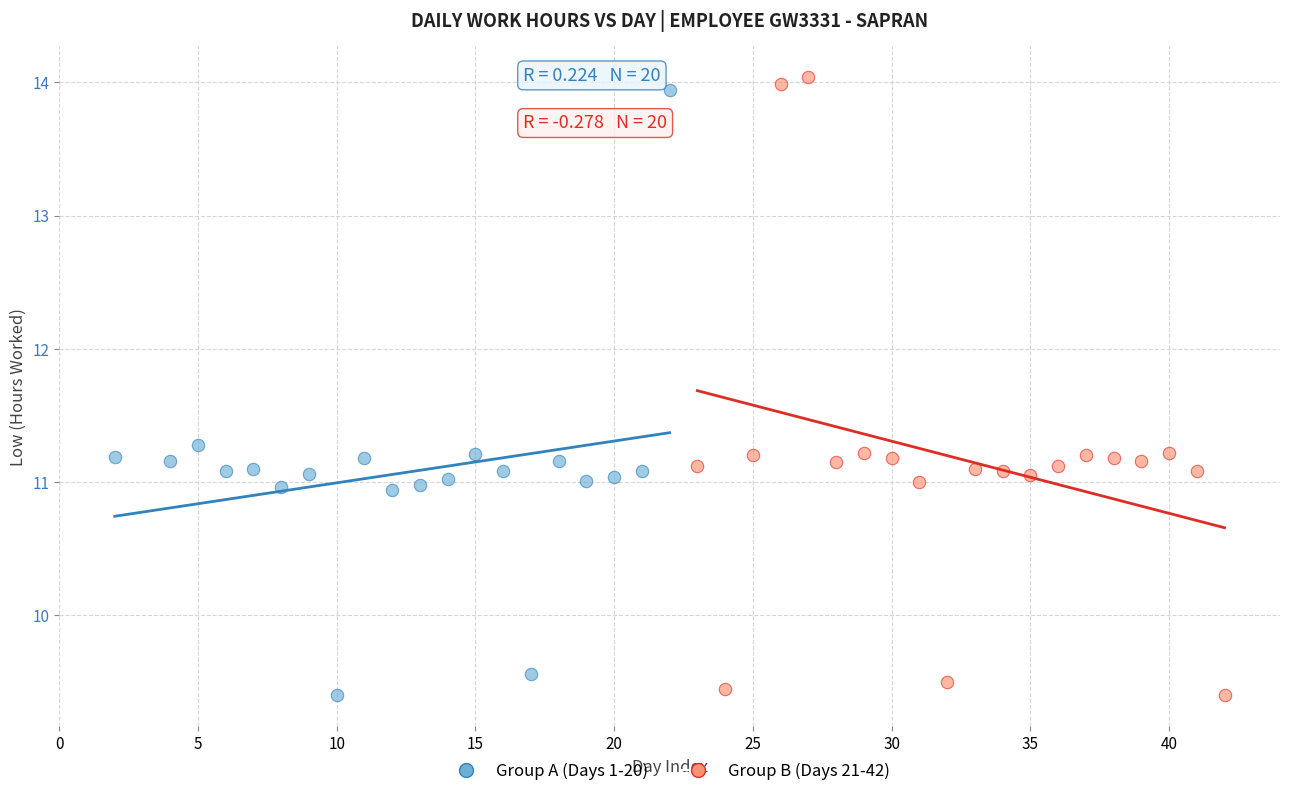

Which series contains the highest Y value?

Group B (Days 21-42)